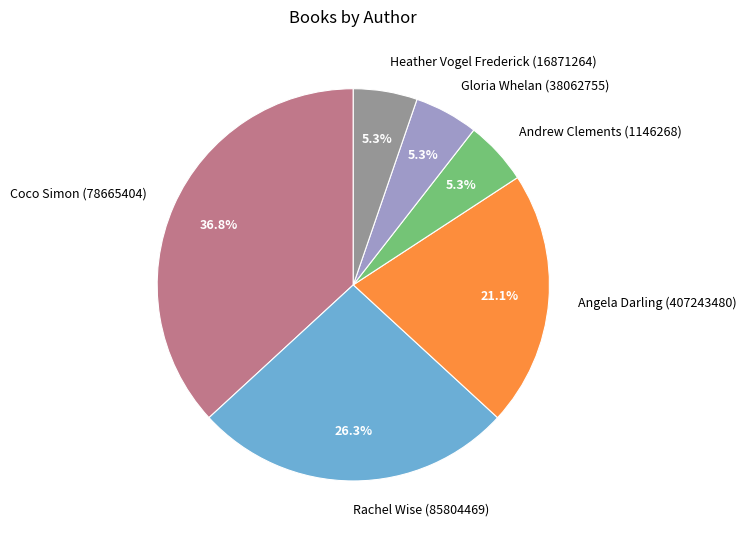

Does Angela Darling (407243480) account for over 50% of the chart?

No